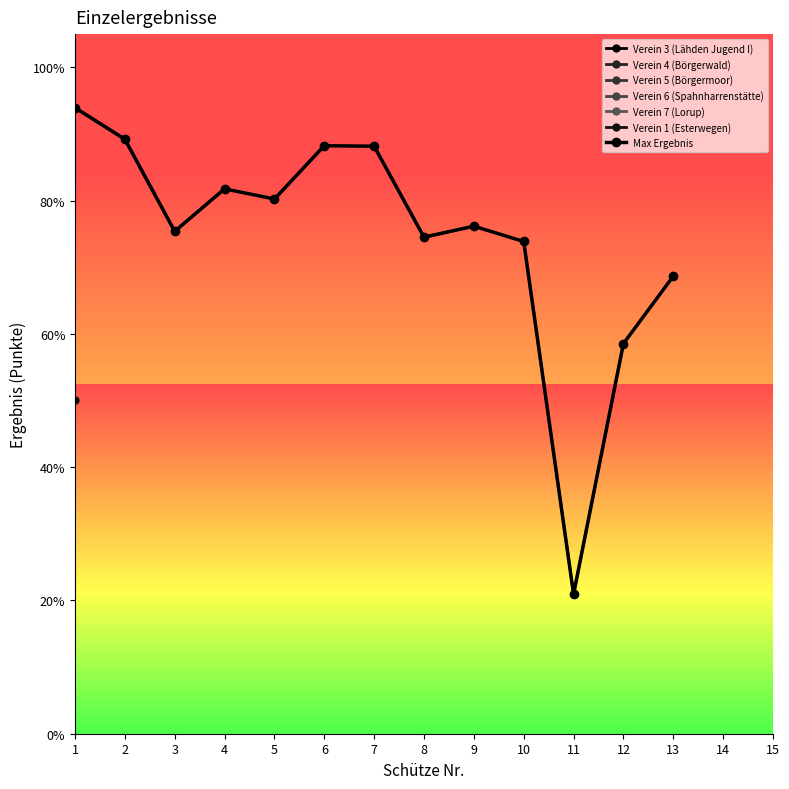

Is it true that Verein 6 (Spahnharrenstätte) equals 0.0 at 3?

True